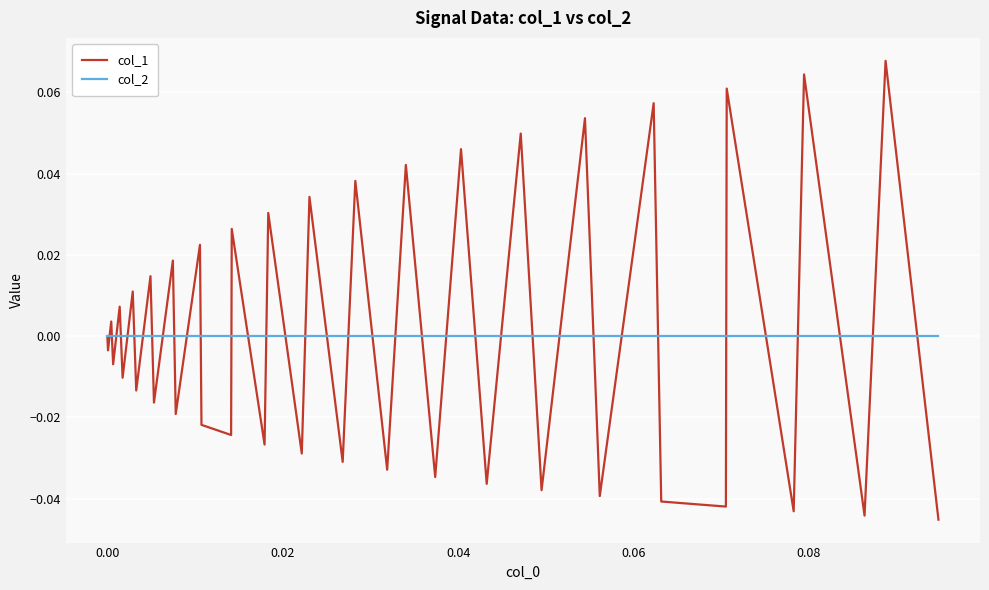

Rank the series by their maximum value, from lowest to highest.

col_2, col_1